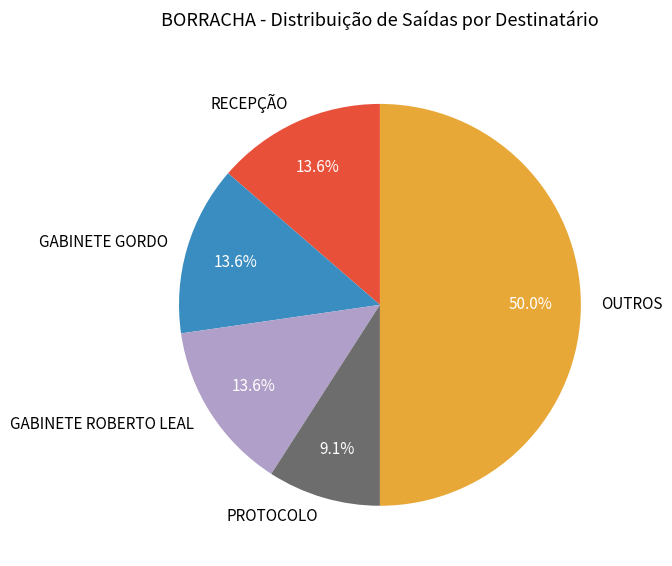

Which category has the smallest portion of the pie?

PROTOCOLO